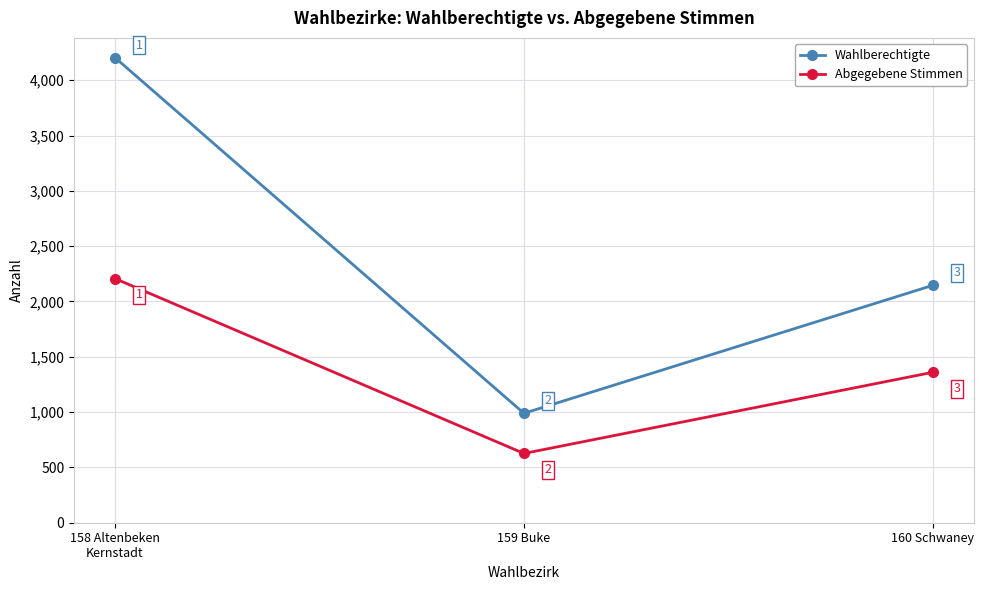

Does the chart display data point markers on the line(s)?

Yes